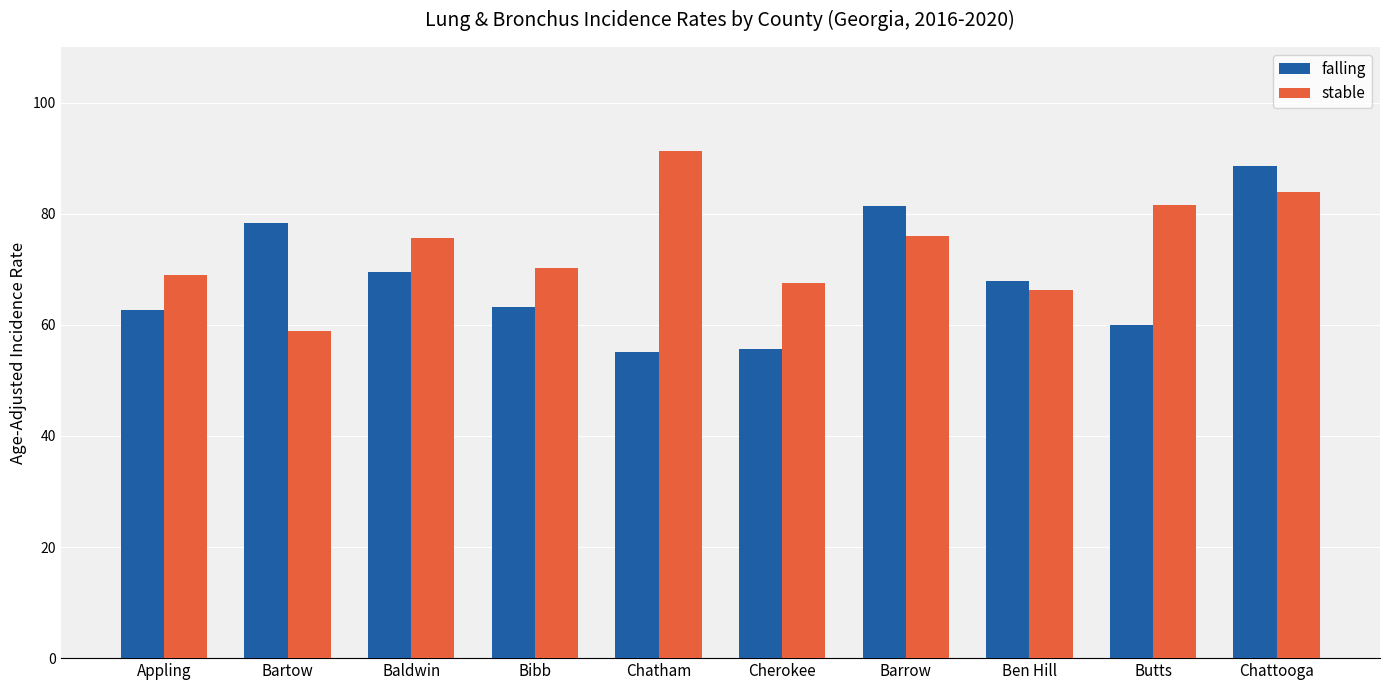

List the series in order of their peak value, highest first.

stable, falling